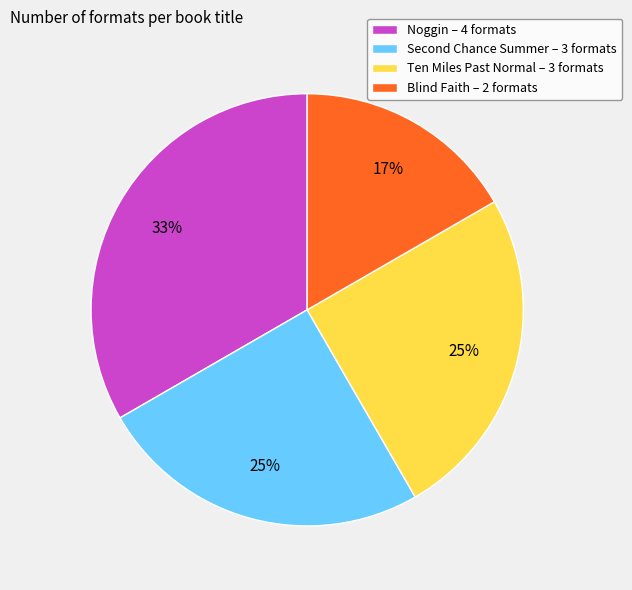

Do Ten Miles Past Normal – 3 formats and Blind Faith – 2 formats together represent more than half of the pie?

No